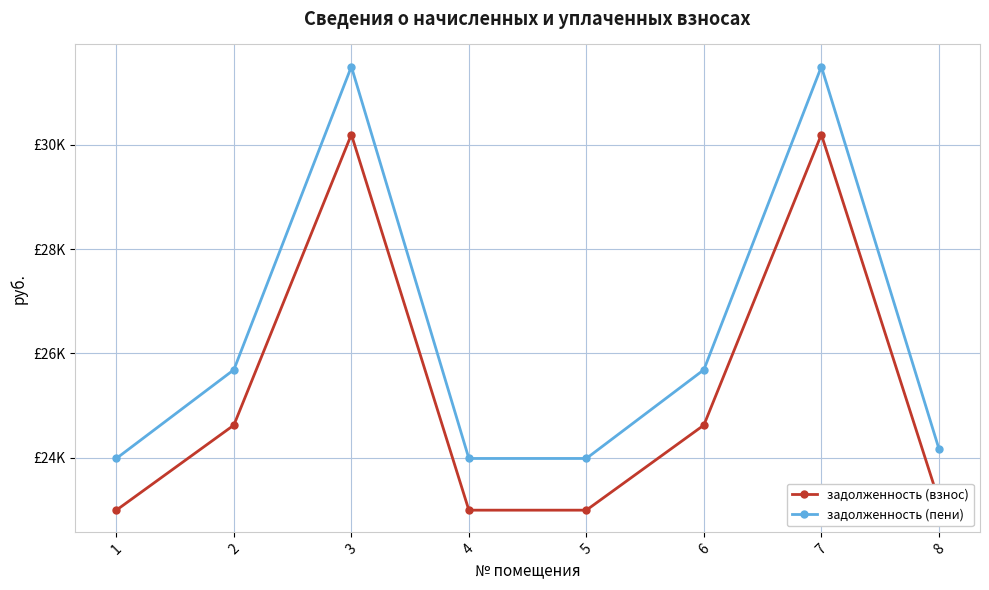

What is the total value across all series at 6?

50312.5